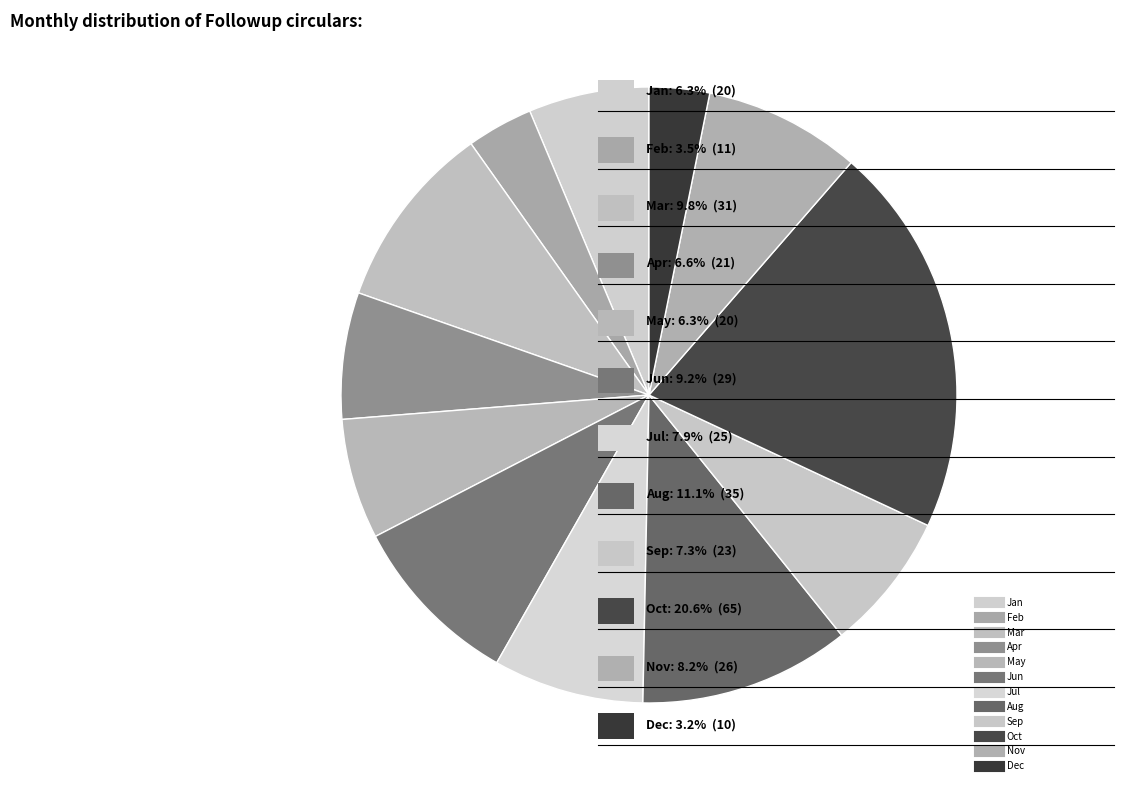

What percentage is the Mar slice, to the nearest percent?

10%